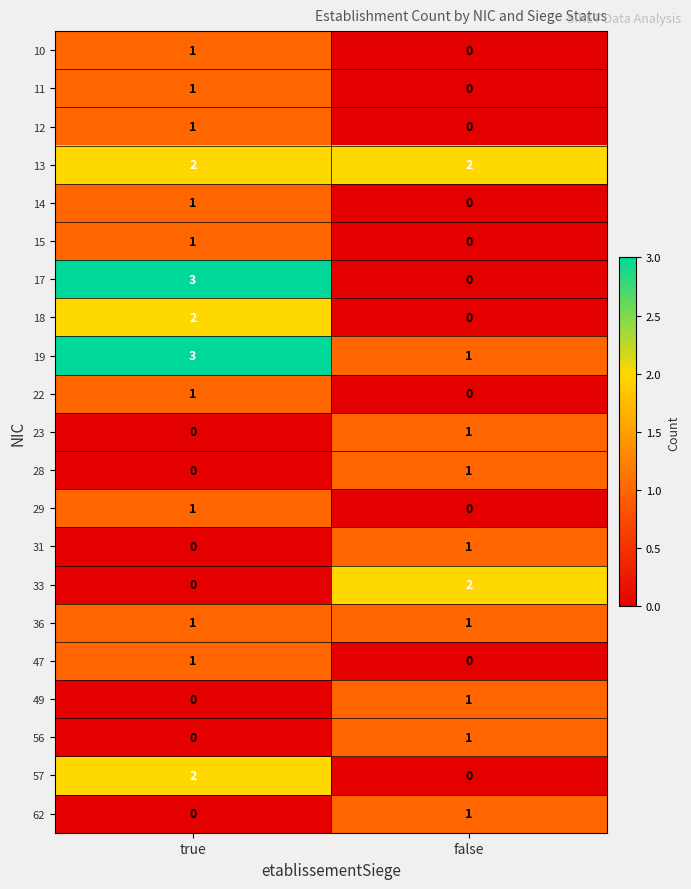

How many positive values does the 15 series have?

1